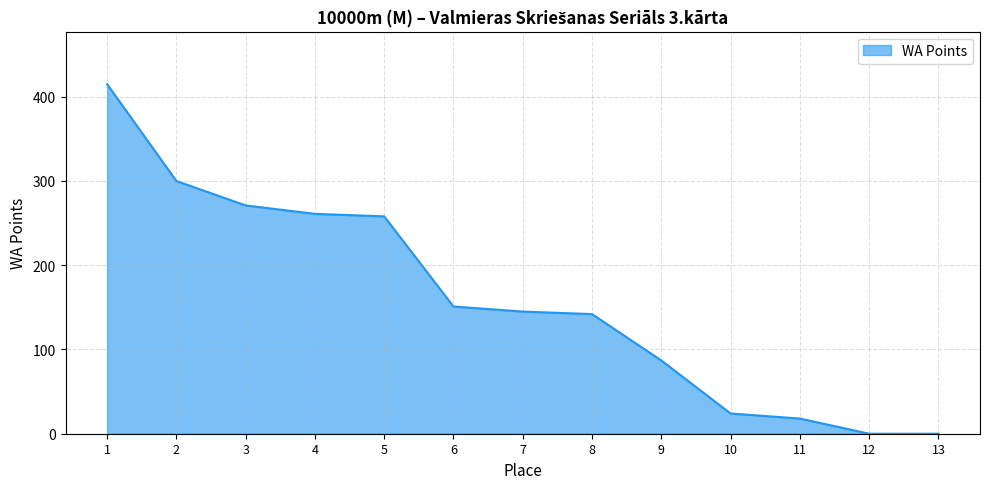

Which category has the highest value across all series?

1